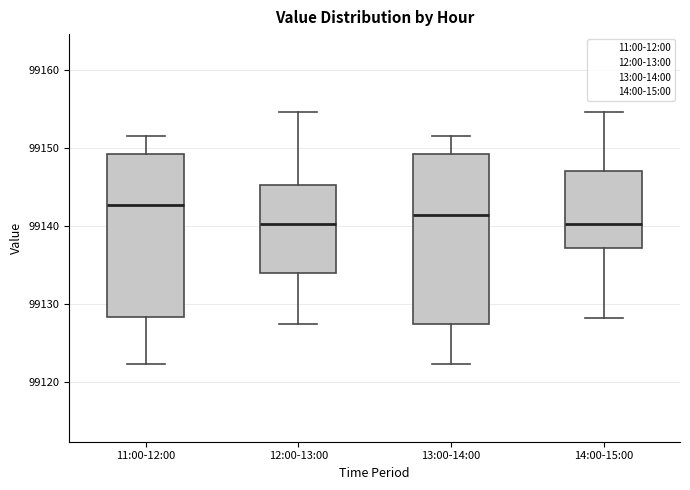

Which box has the highest median line?

11:00-12:00